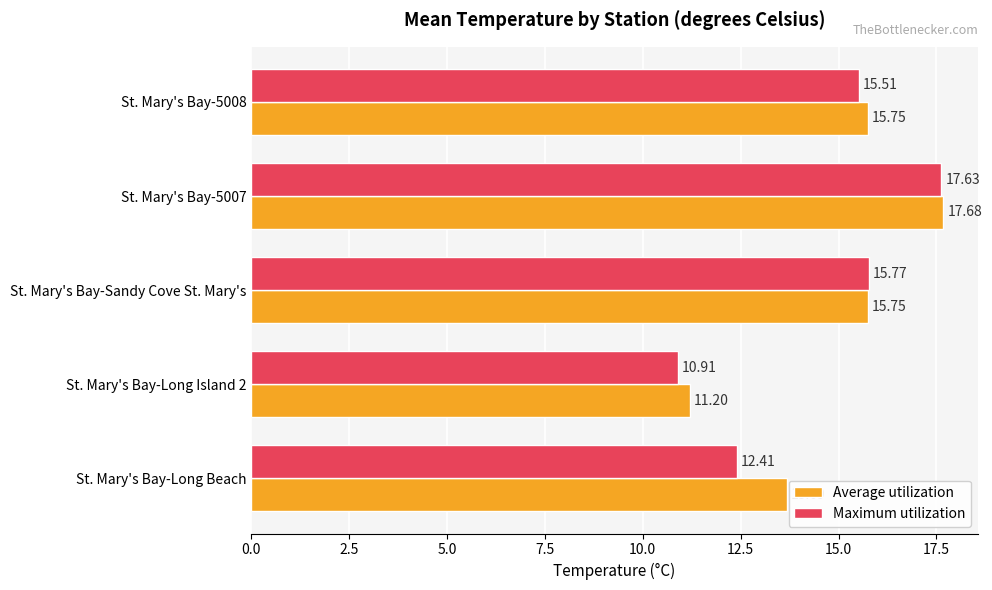

Which series changed the most between St. Mary's Bay-Long Beach and St. Mary's Bay-Long Island 2?

Average utilization